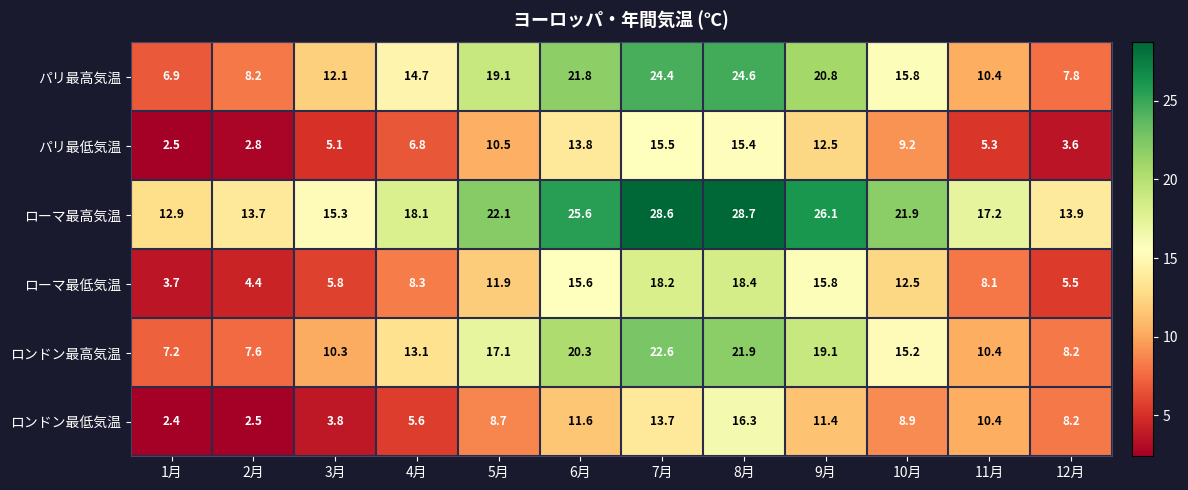

At which category does the chart reach its minimum across all series?

1月